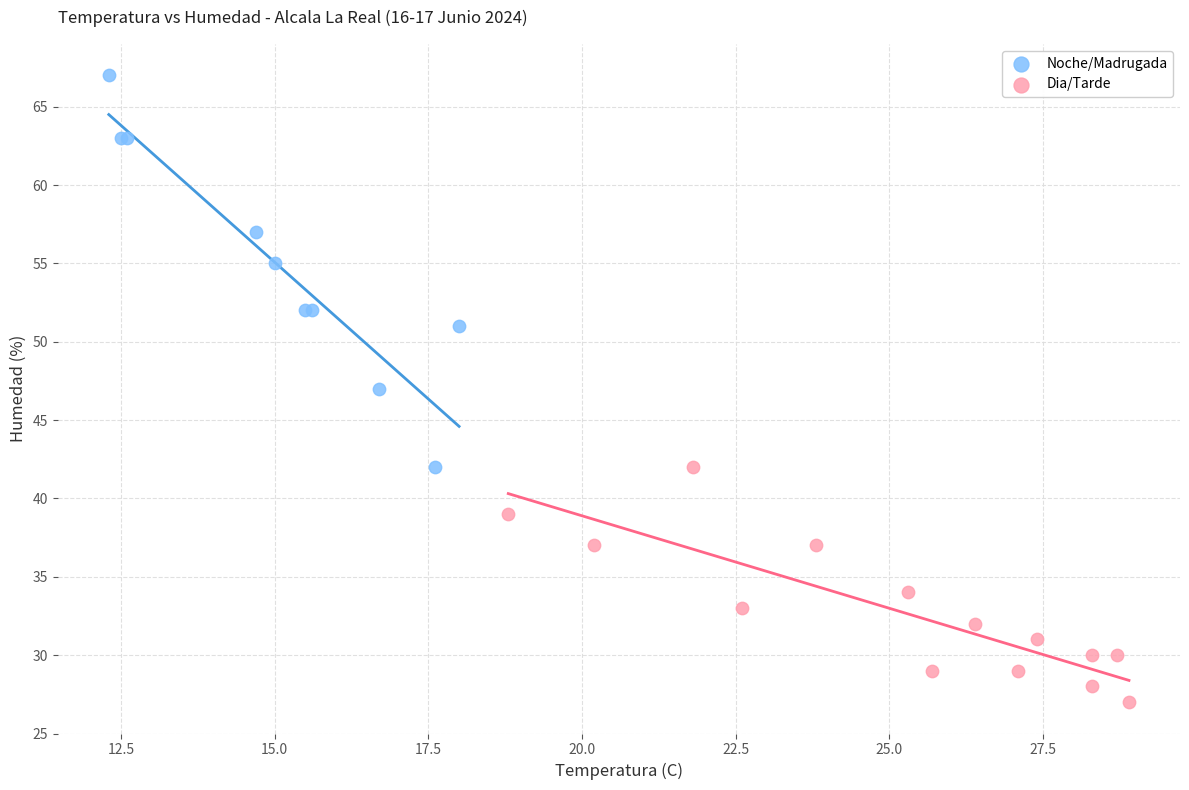

Which series contains the lowest Y value?

Dia/Tarde